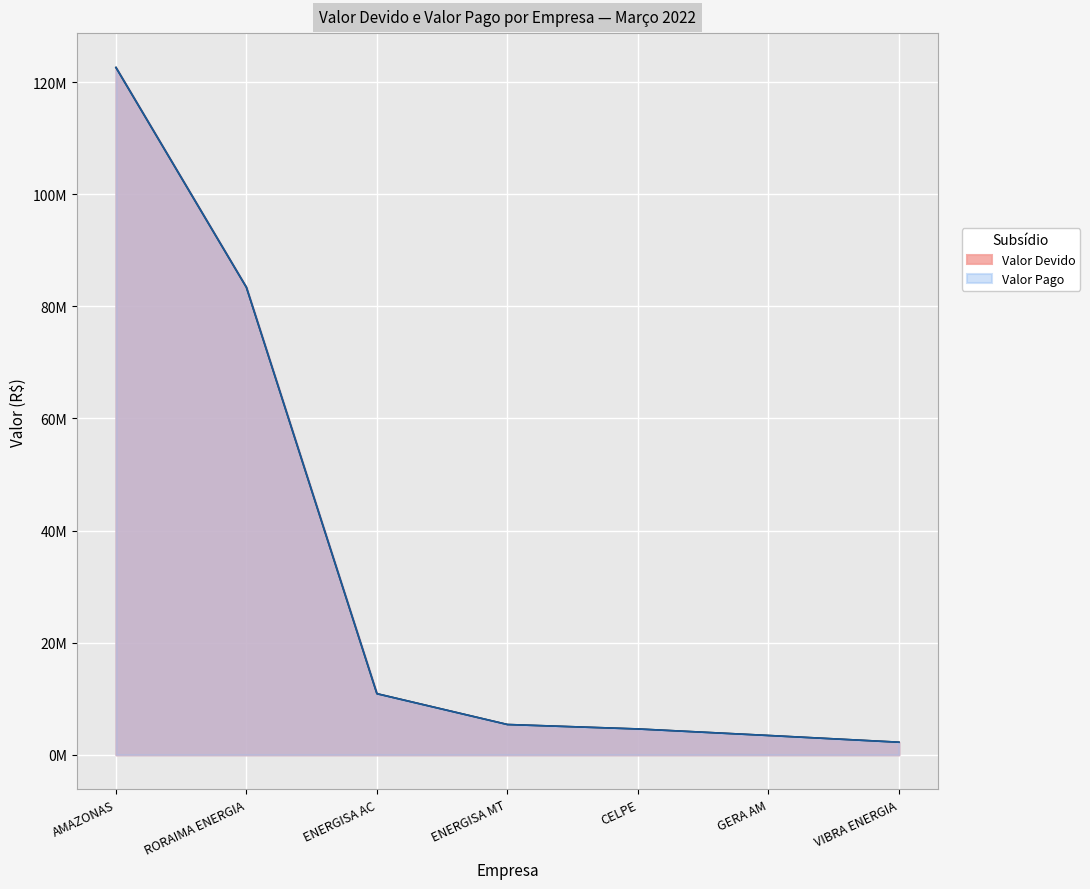

Does the chart display data point markers on the line(s)?

No